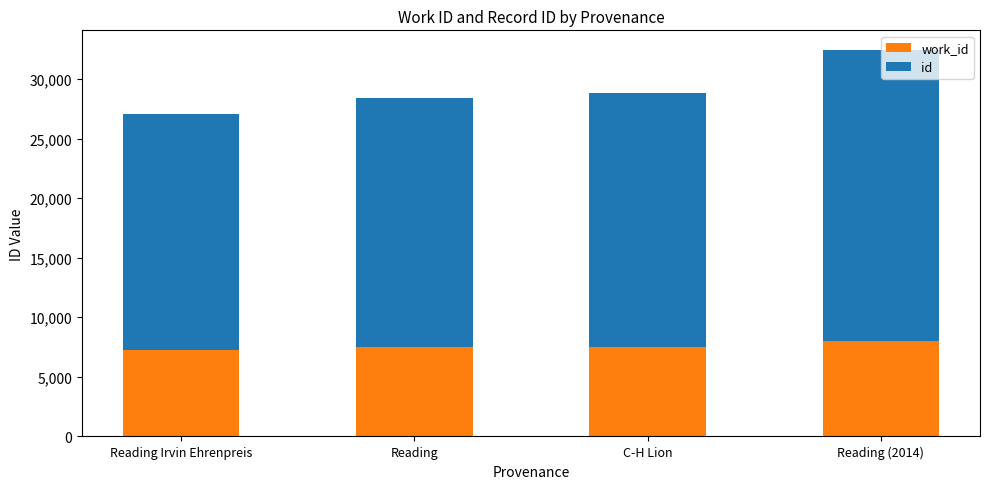

At which category is the sum across all series the highest?

Reading (2014)